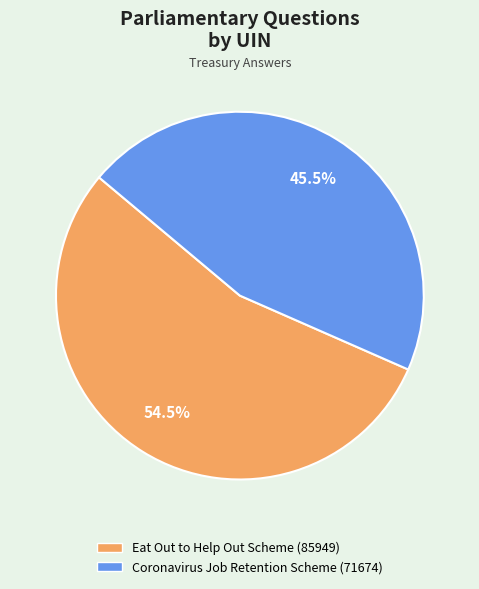

How many slices are in this pie chart?

2